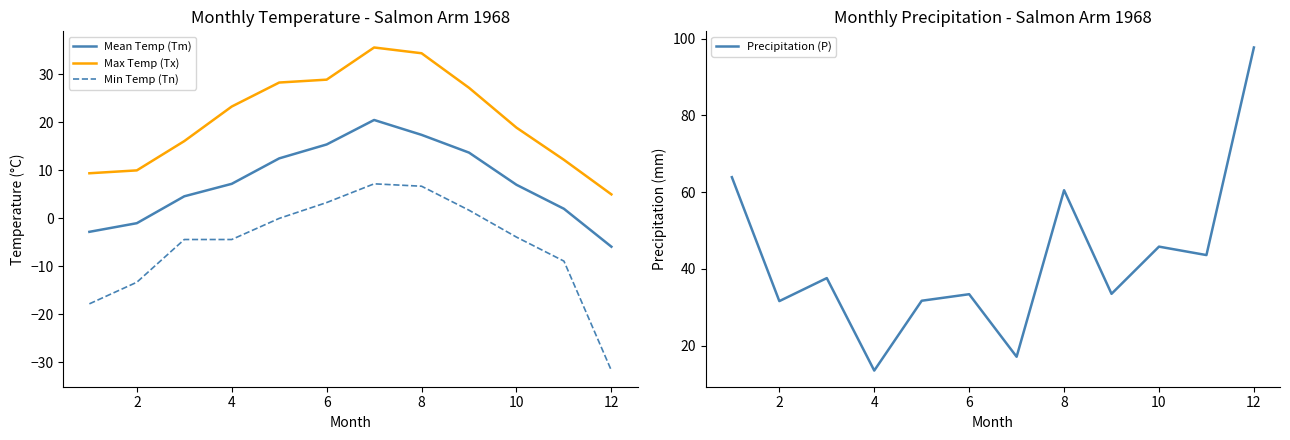

Is the value of Min Temp (Tn) at 8 greater than the value of Mean Temp (Tm) at 8?

No